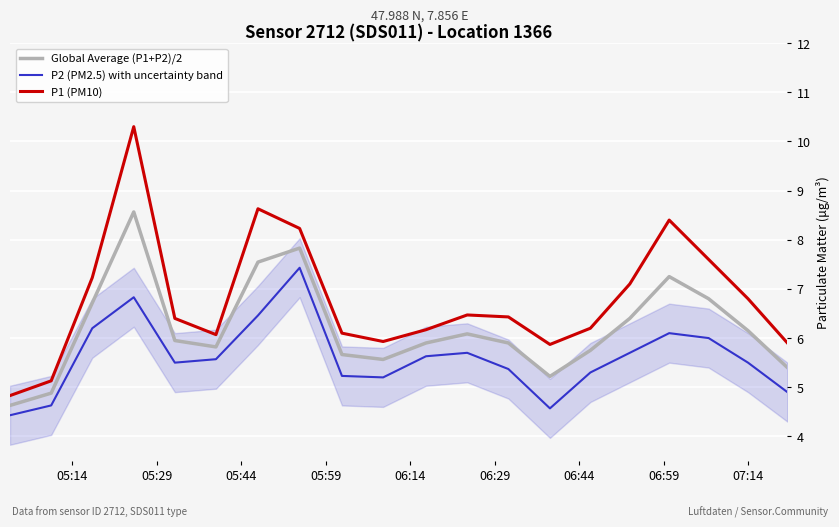

True or false: P1 (PM10) and P2 (PM2.5) with uncertainty band intersect in this chart.

False